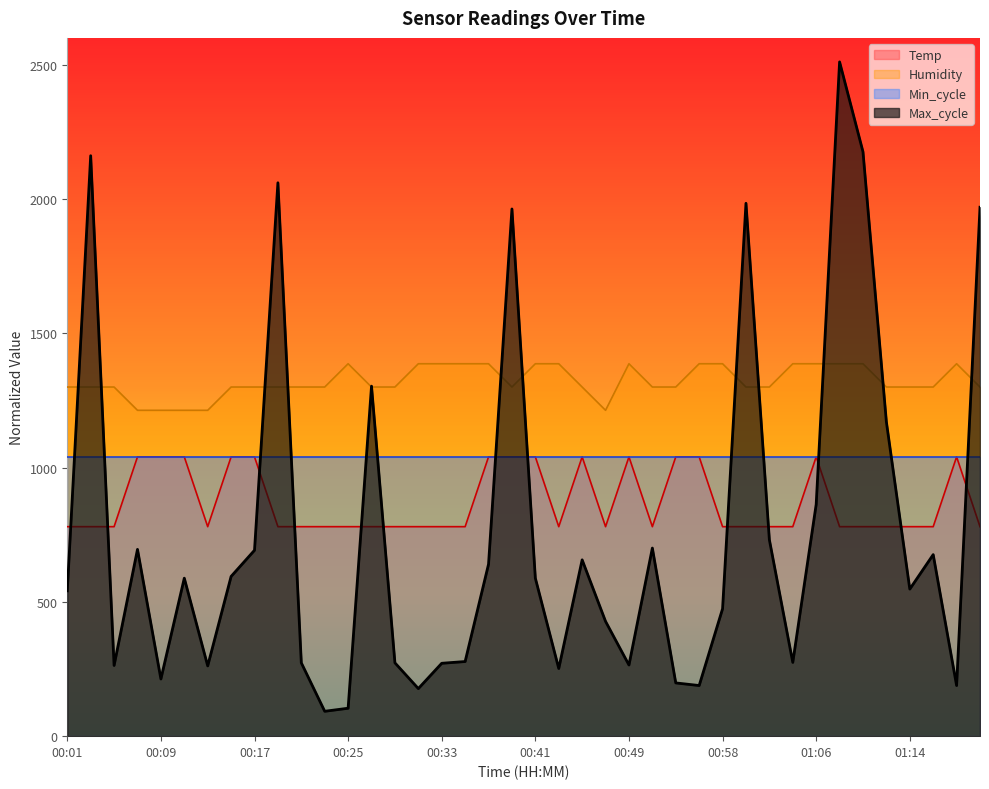

What is the difference between the highest and lowest values at 00:27?

523.2